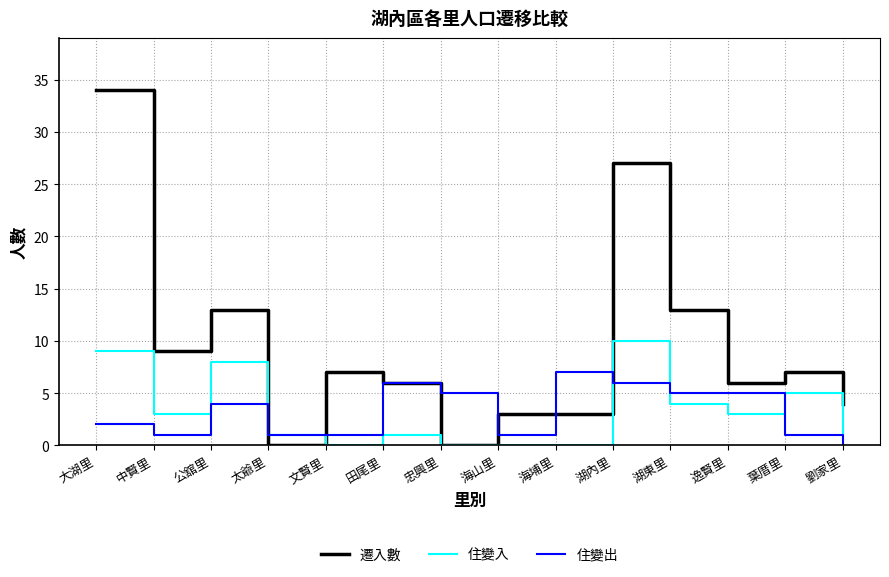

Read the 住變出 value at 忠興里.

5